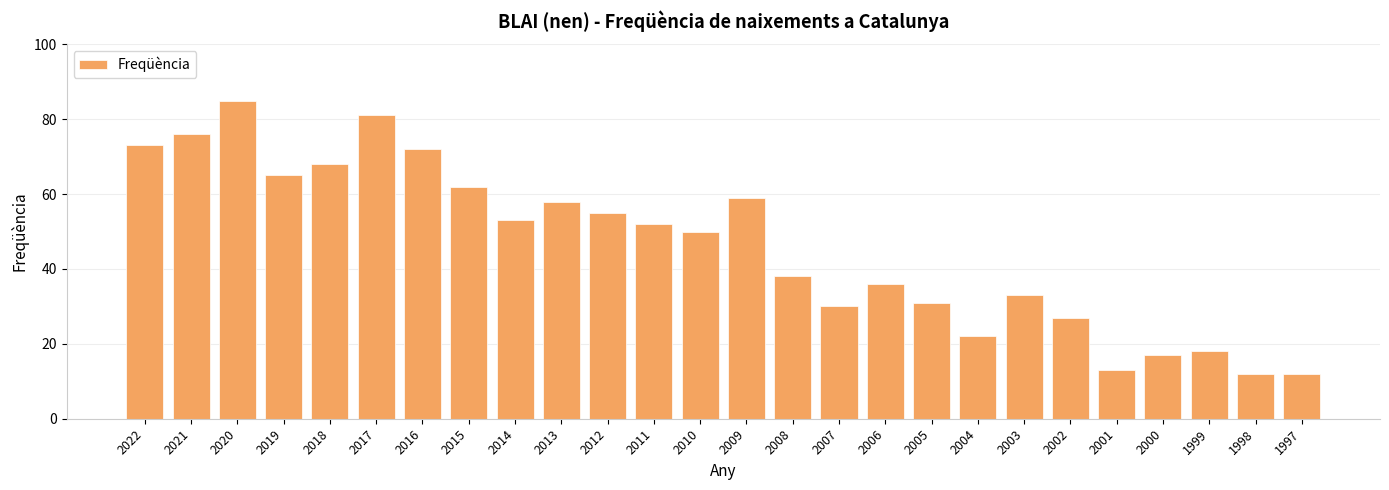

What is the difference between the second highest and second lowest values?

69